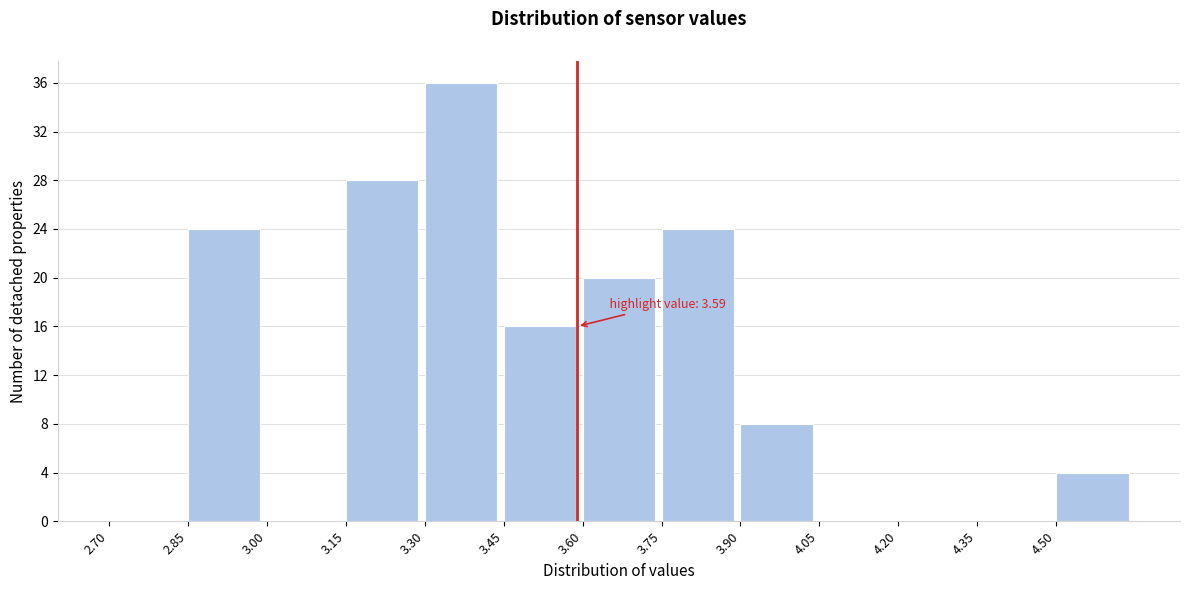

Over which range of the x-axis is the bar tallest?

3.30 to 3.45